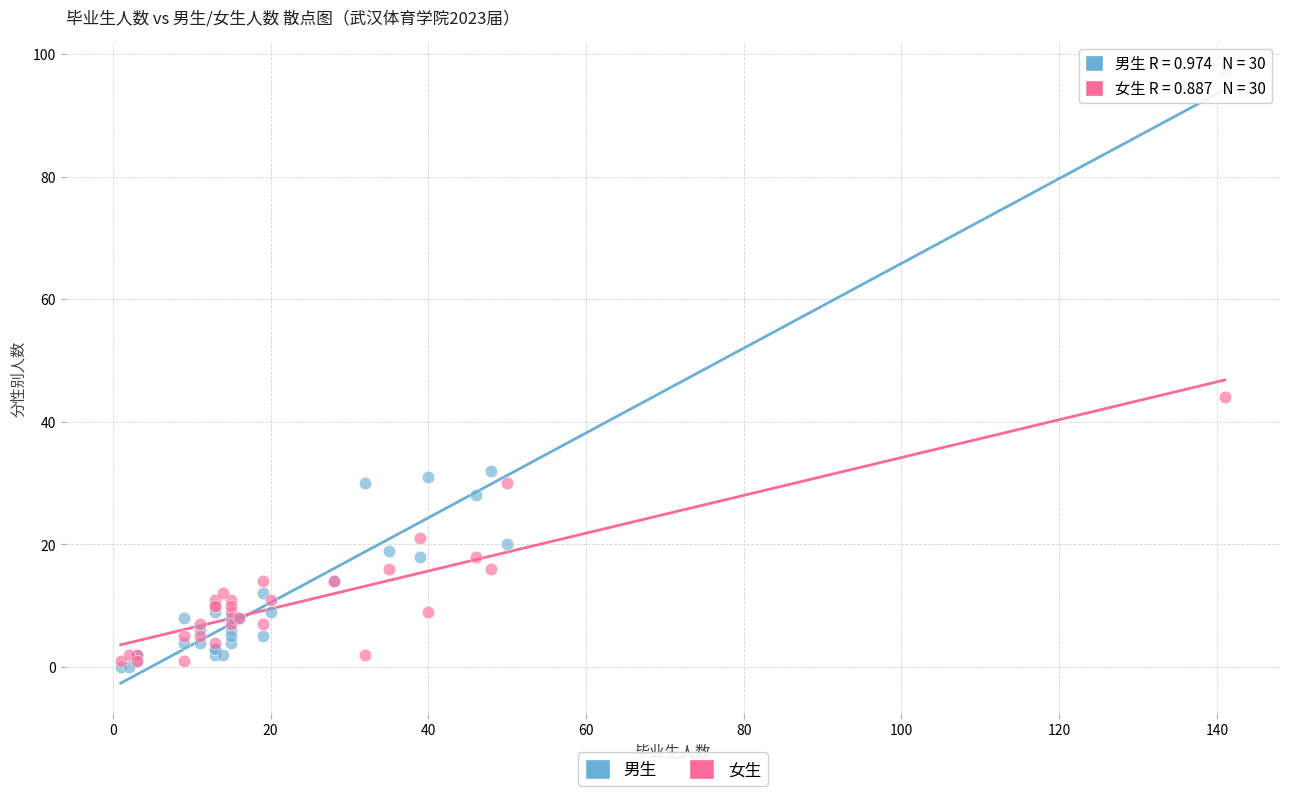

What are all the series names shown in the legend?

男生, 女生